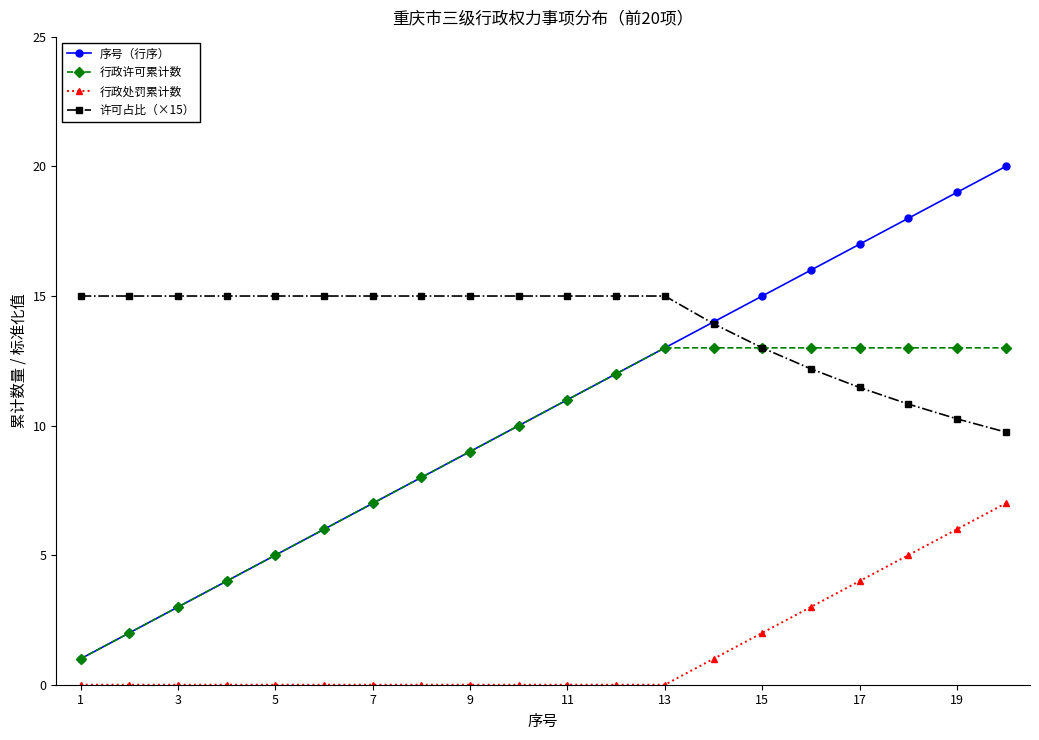

Which series has the largest range (max minus min)?

序号（行序）